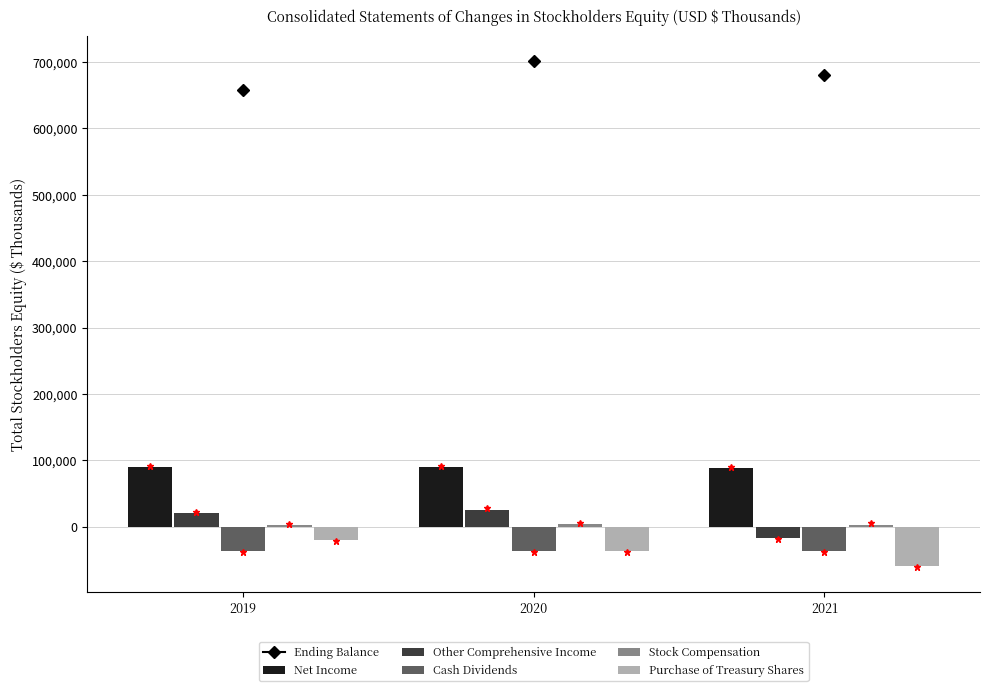

What is the sum of all Purchase of Treasury Shares values?

-114590